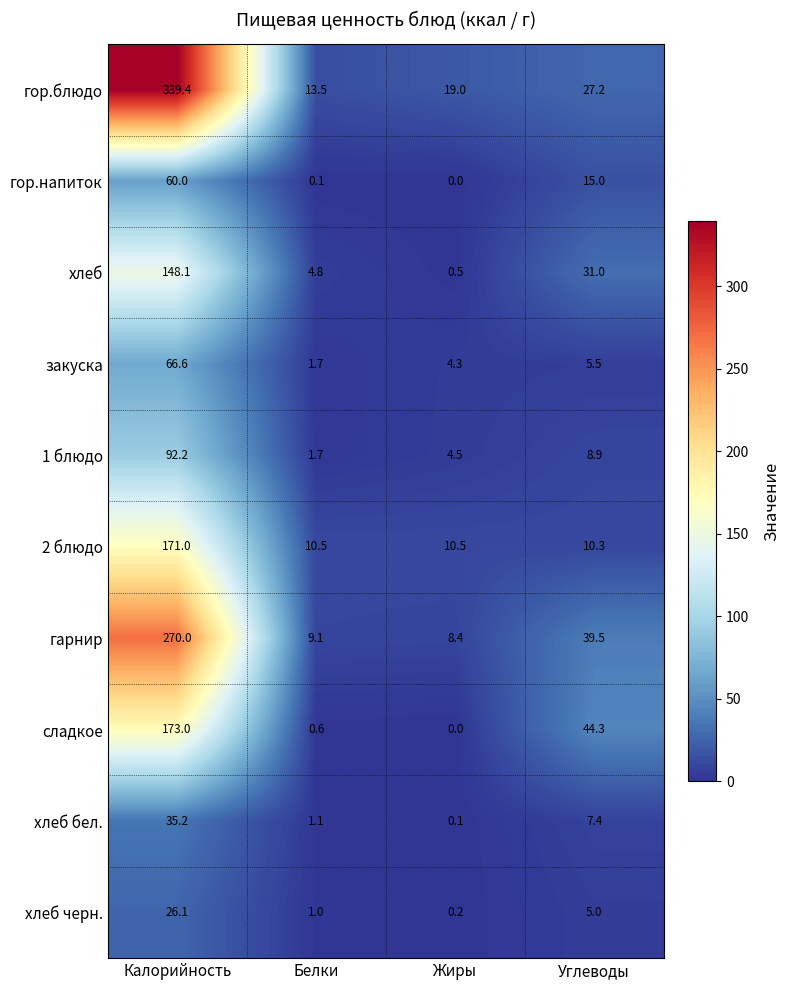

How many data points does each series have?

4